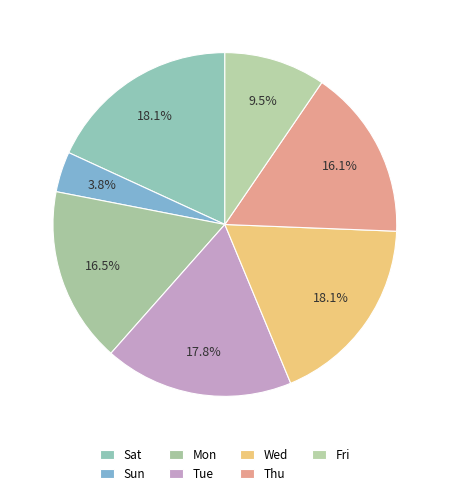

How many slices are in this pie chart?

7